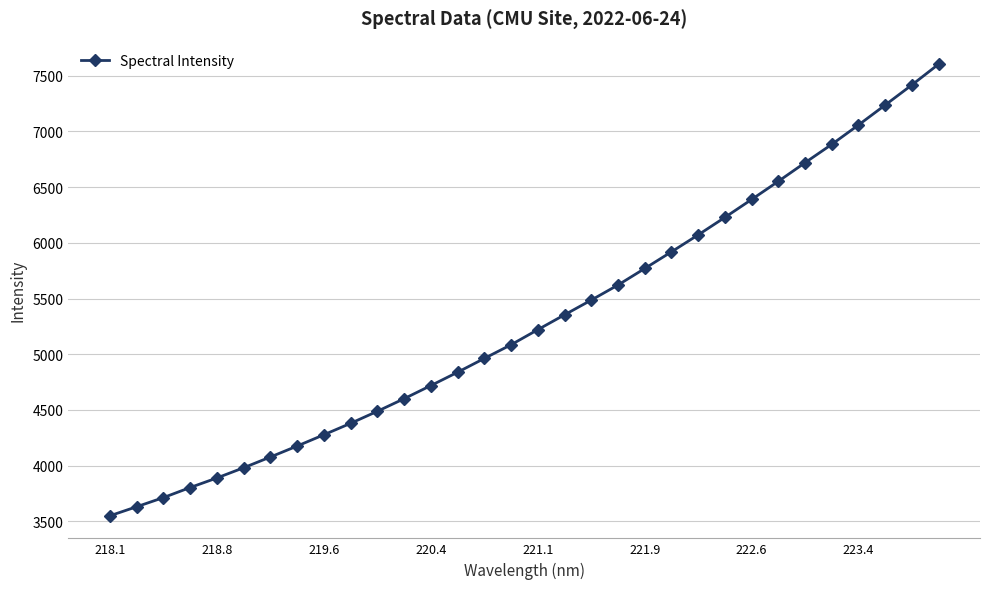

What is the sum of all values?

169720.2